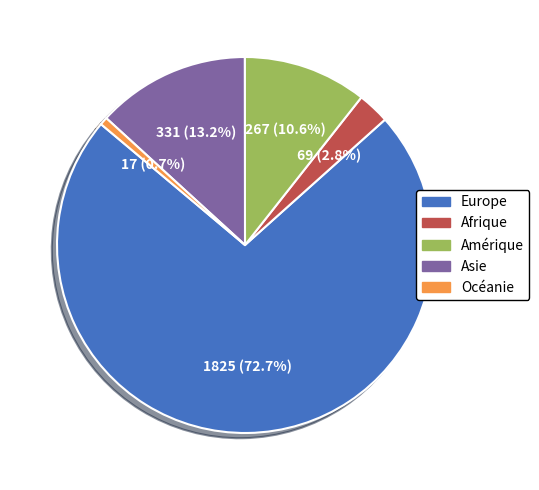

Combined, do Afrique and Océanie account for over 50%?

No